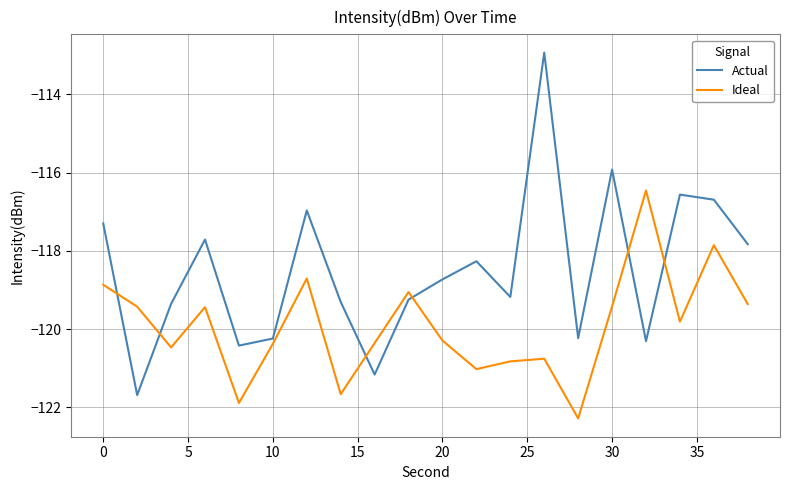

Which series has the largest total across all categories?

Actual